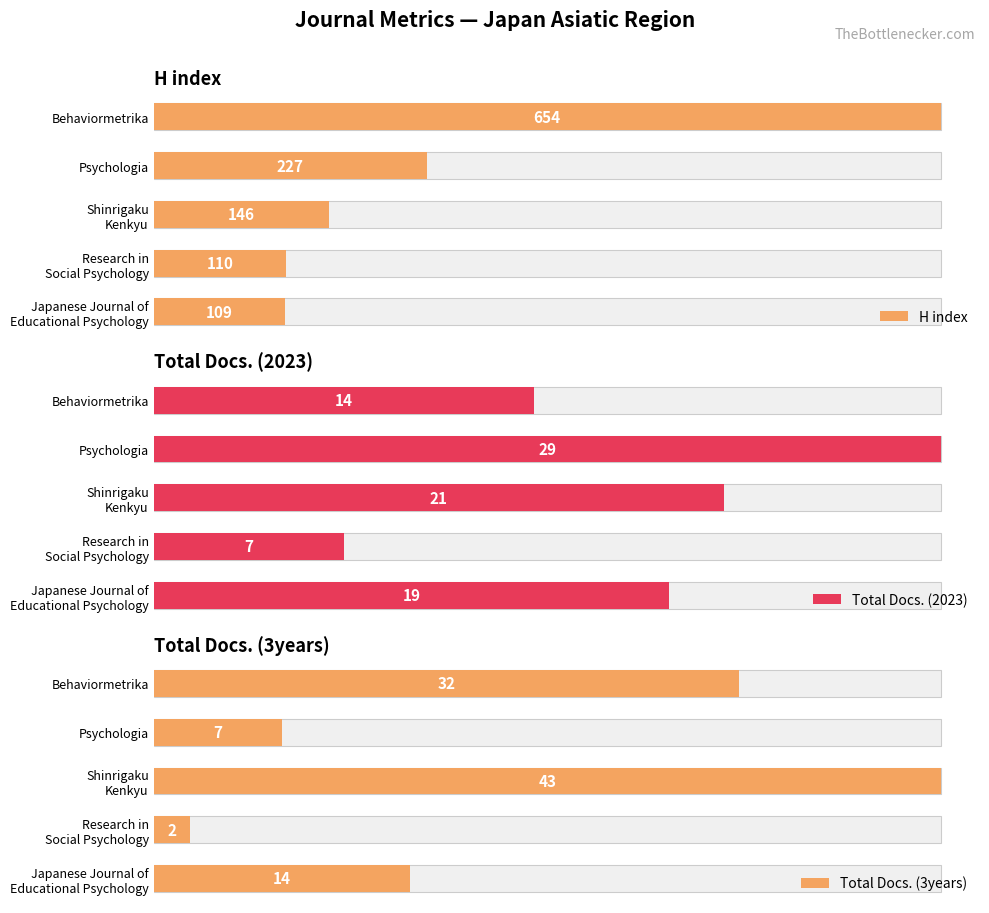

Are the bars horizontal?

Yes